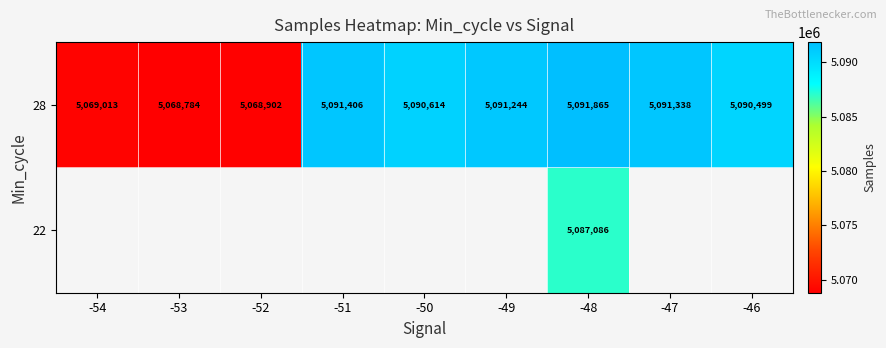

Rank the categories by 28 value from highest to lowest.

-48, -51, -47, -49, -50, -46, -54, -52, -53